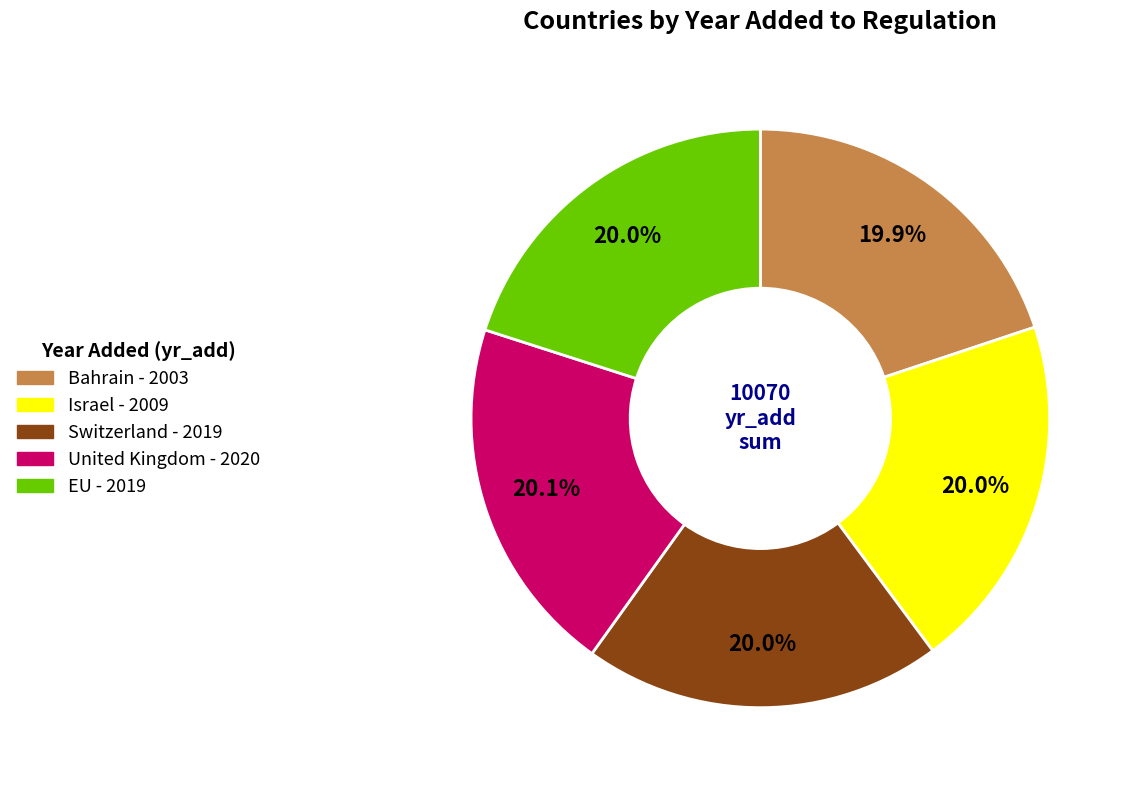

What percentage is NOT represented by Switzerland?

80.0%